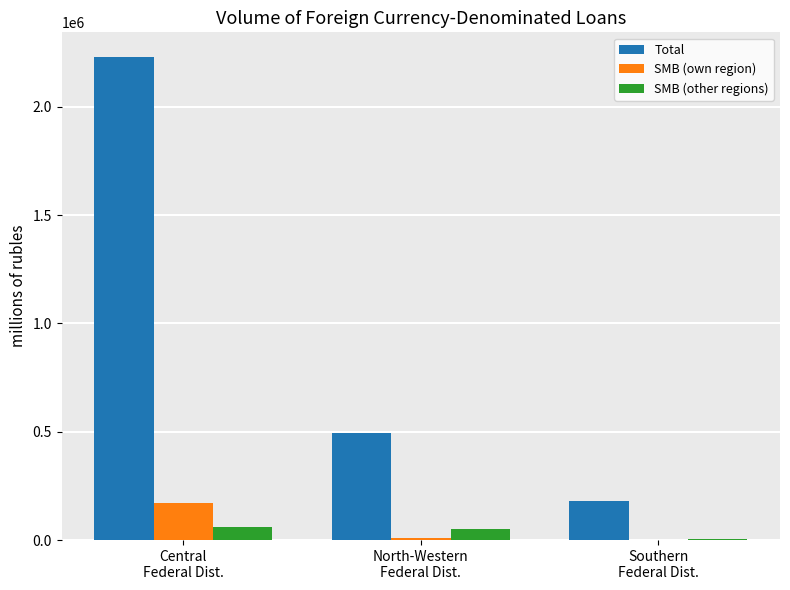

Which series has the largest total across all categories?

Total